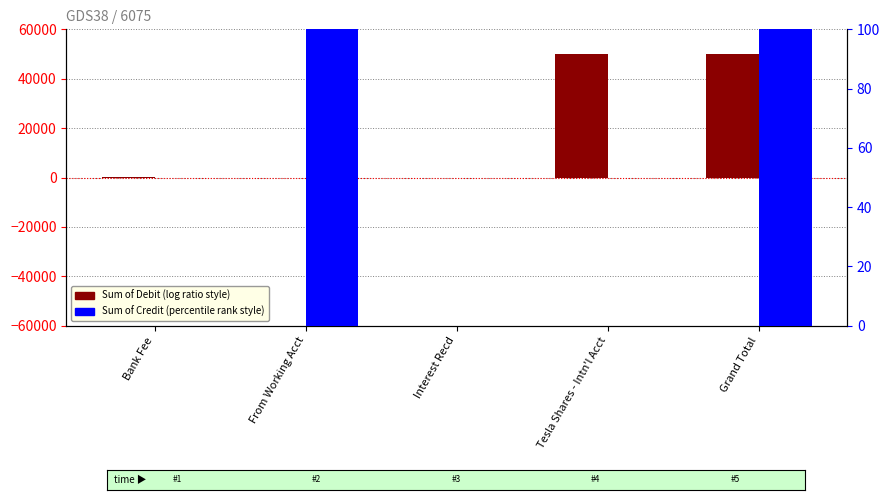

Is the value of Sum of Debit at Interest Recd greater than the value of Sum of Credit at Tesla Shares - Intn'l Acct?

No